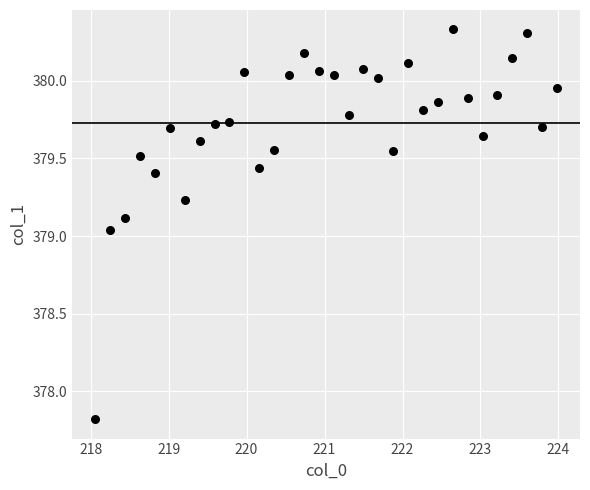

What is the range of X values (max minus min)?

5.9